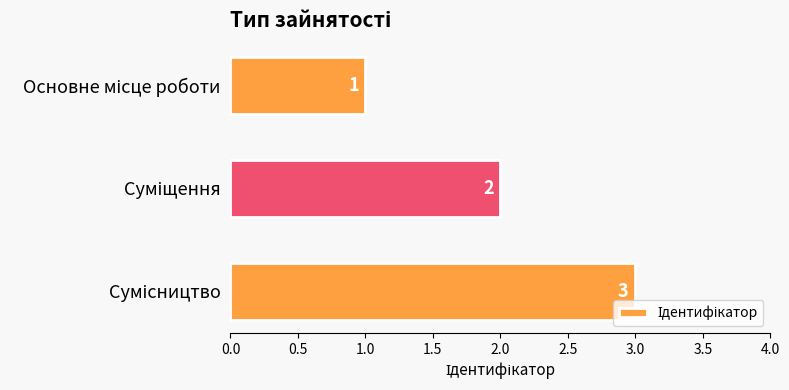

What is the greatest value displayed?

3